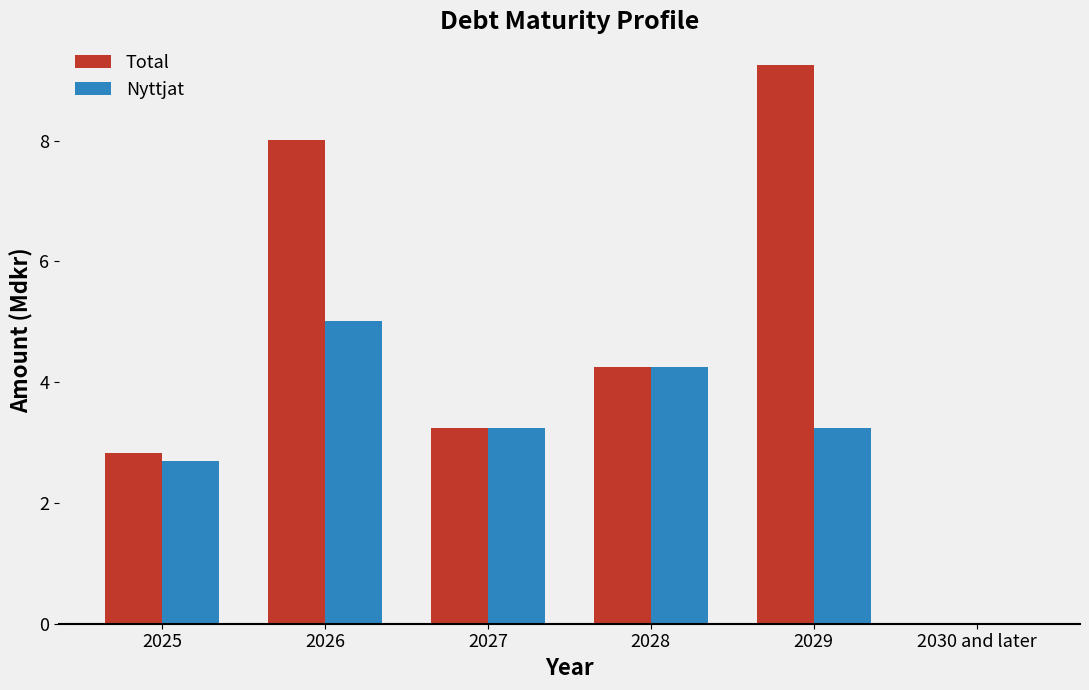

What is the sum of all Total values?

27.6